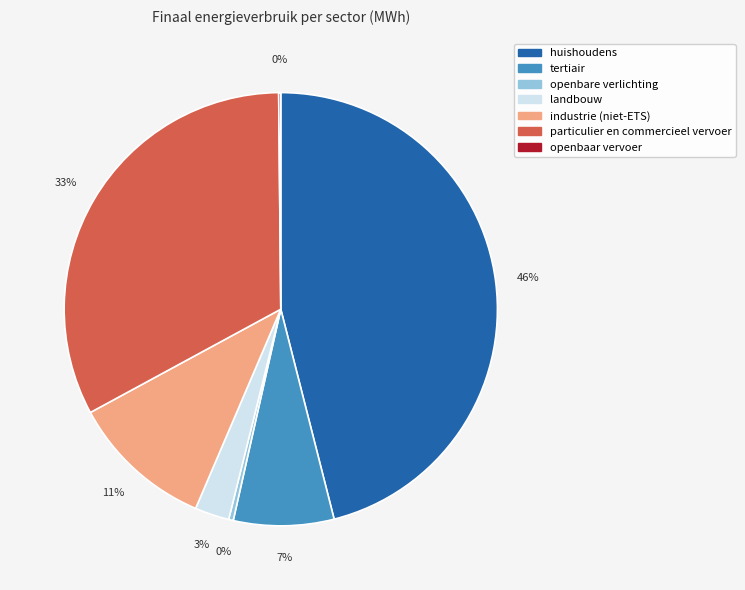

Does any single category account for the majority?

No